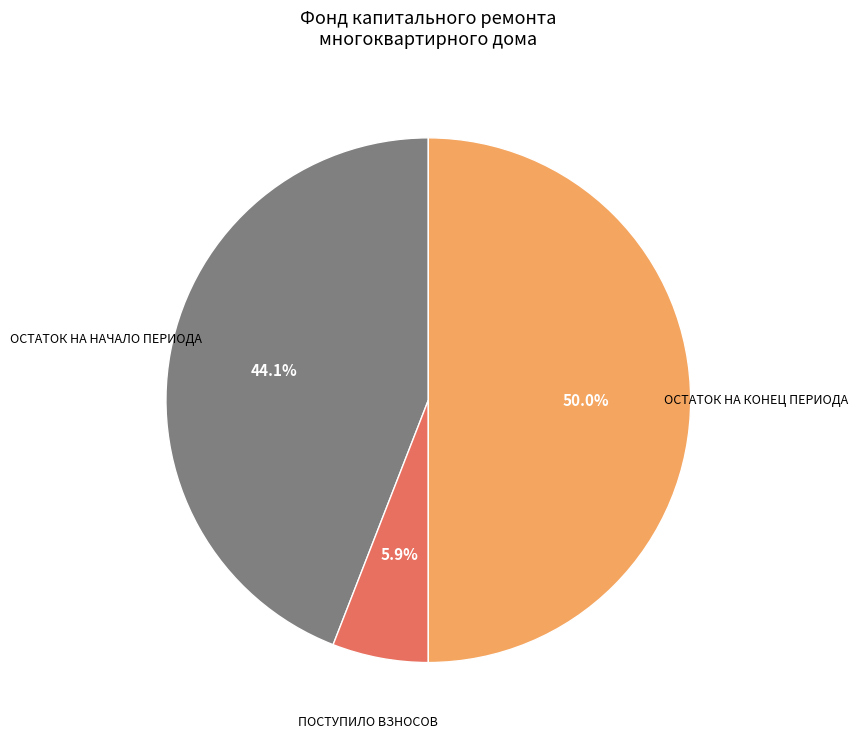

Is there a majority slice in this chart?

No